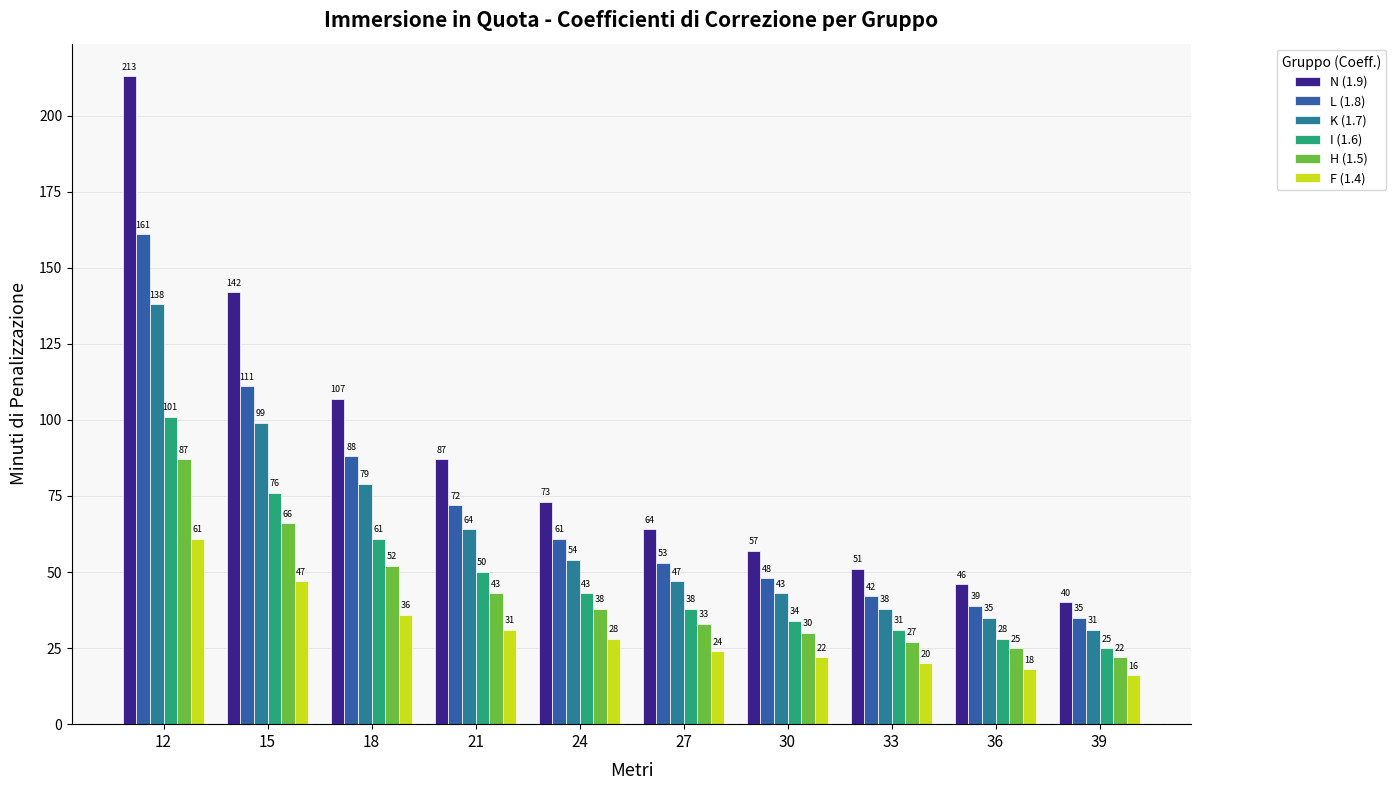

How many groups of bars are there?

10